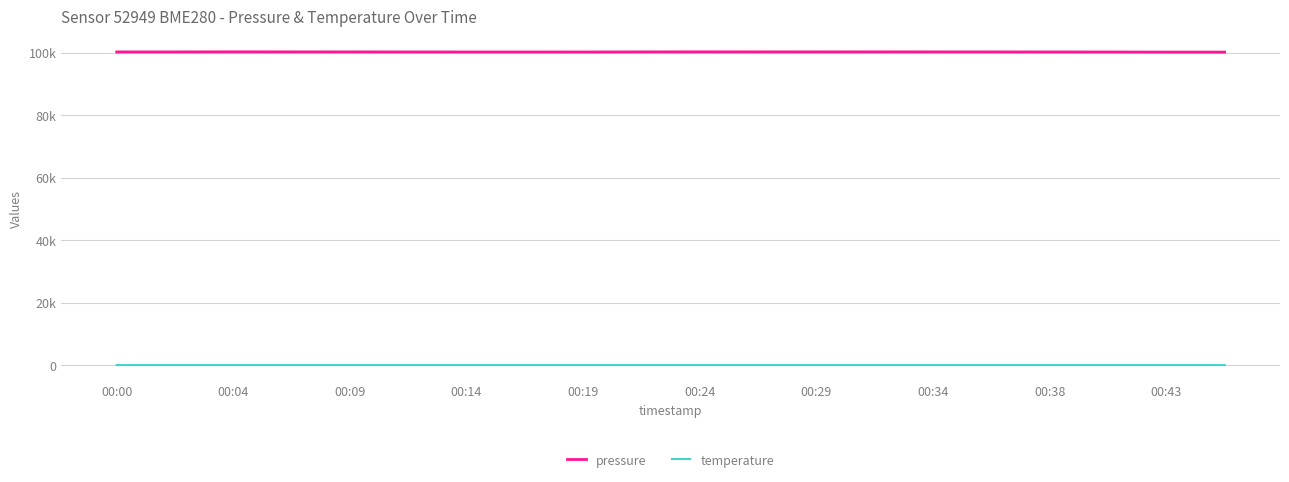

What is the sum of all temperature values?

402.3